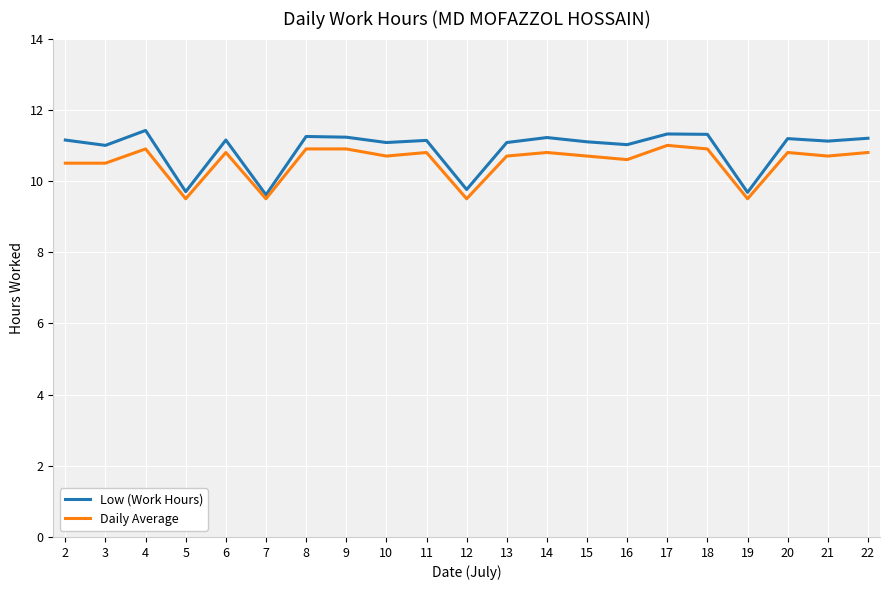

What is the difference between the highest and lowest values at 20?

0.4